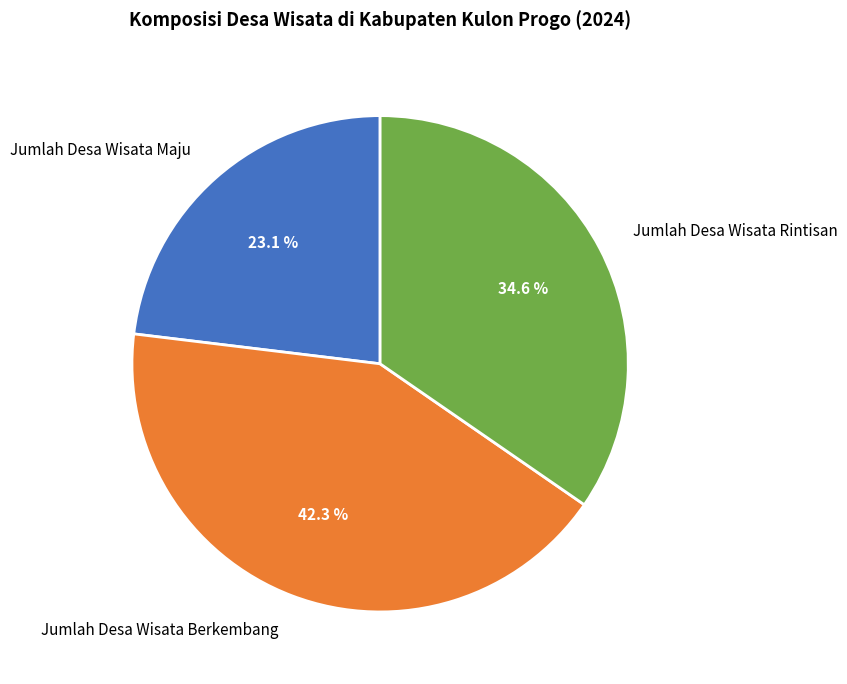

To the nearest percent, what is the difference between the largest and smallest slice percentages?

19%